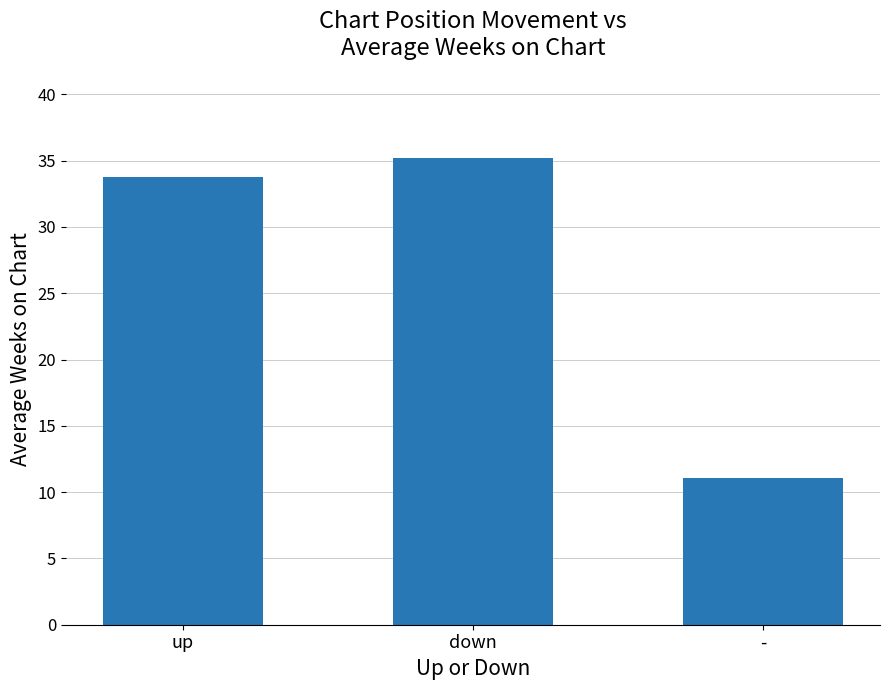

Reading left to right, list all the values displayed in this chart.

up=33.8	down=35.2	-=11.1